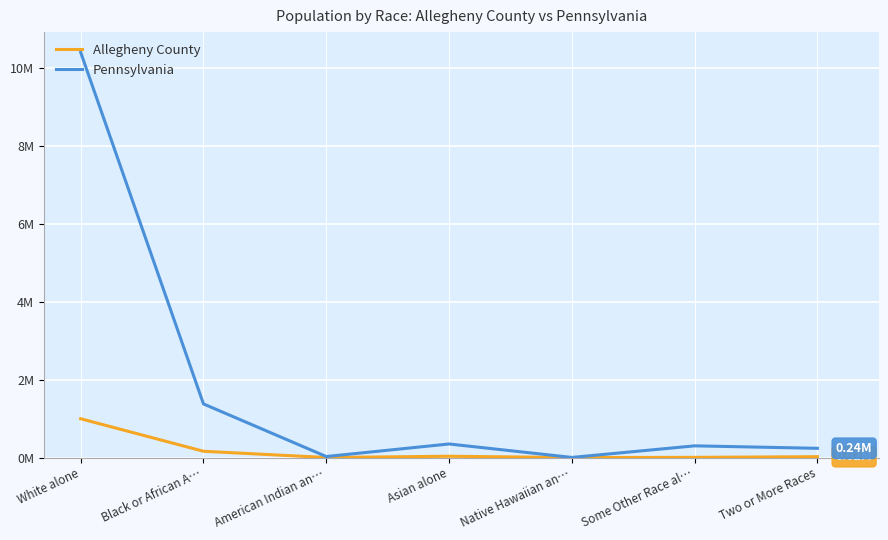

What are all the series names shown in the legend?

Allegheny County, Pennsylvania